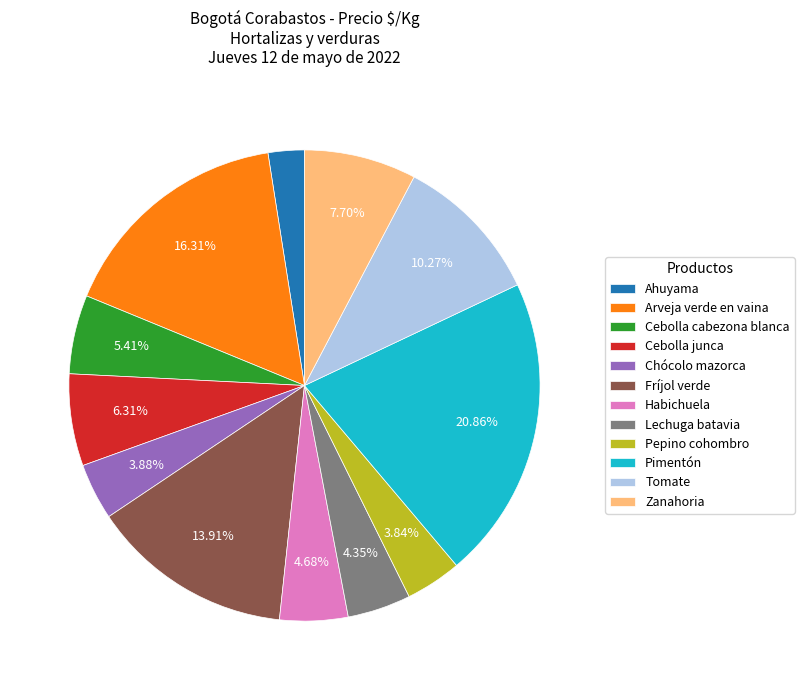

What is the total percentage of Arveja verde en vaina and Zanahoria?

24.0%